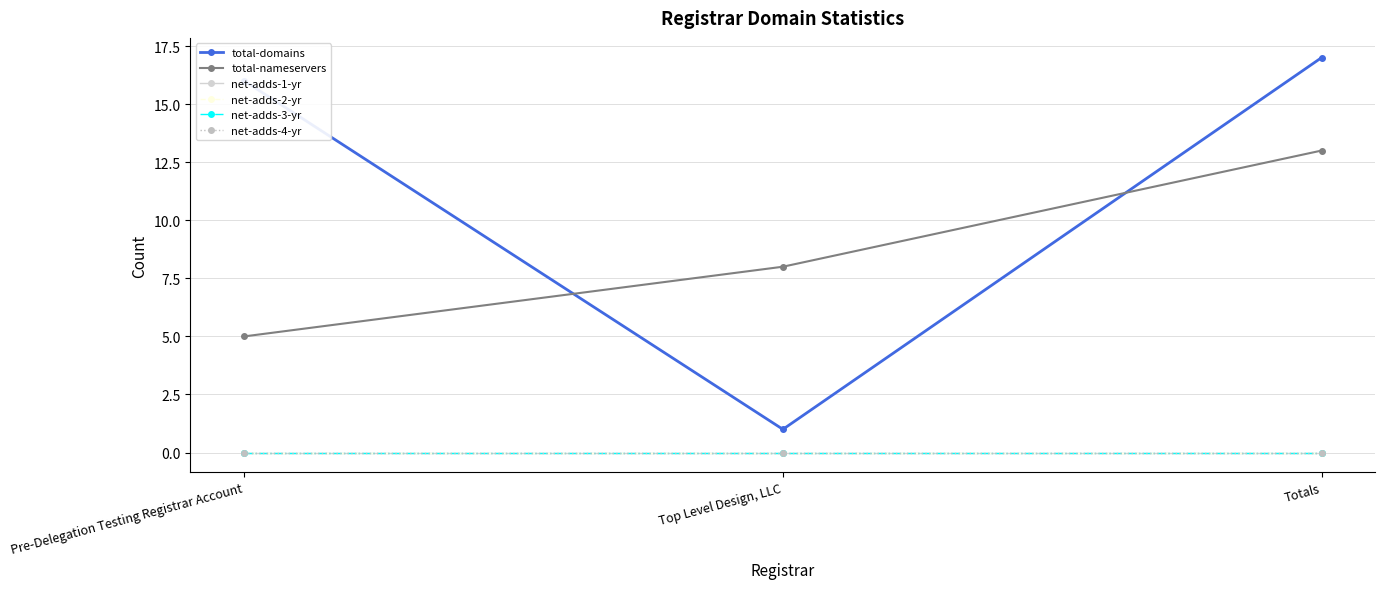

Is this an area chart (filled region under the line)?

No